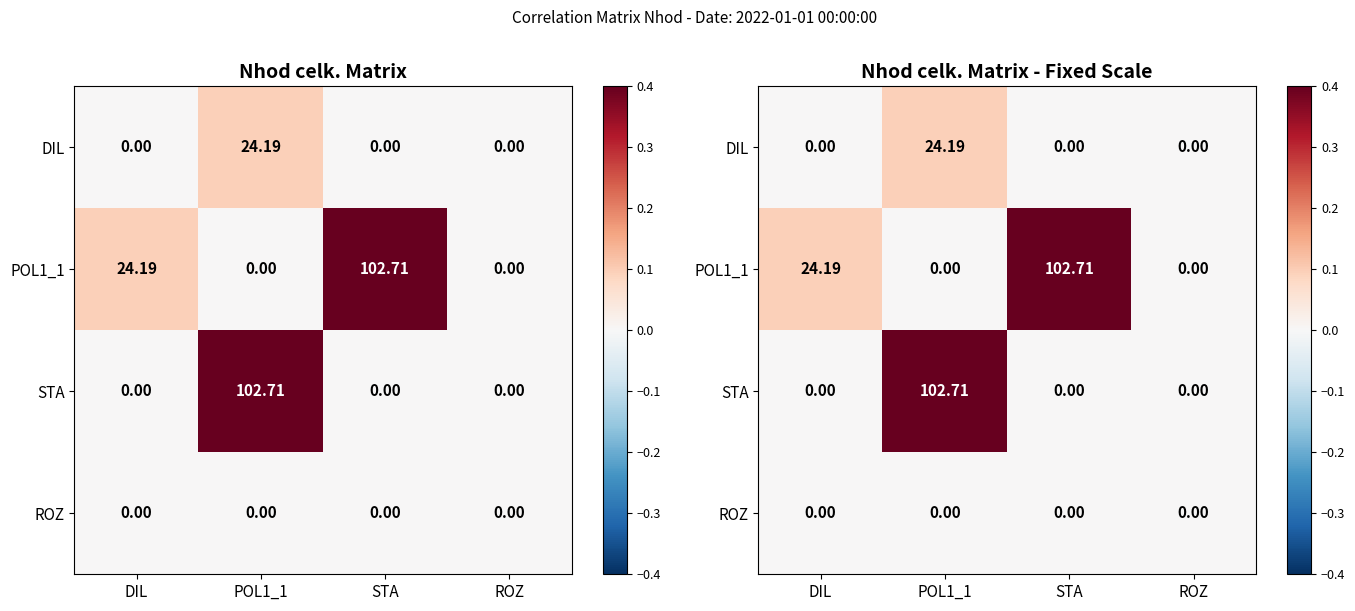

How many values in the POL1_1 series exceed 0?

2